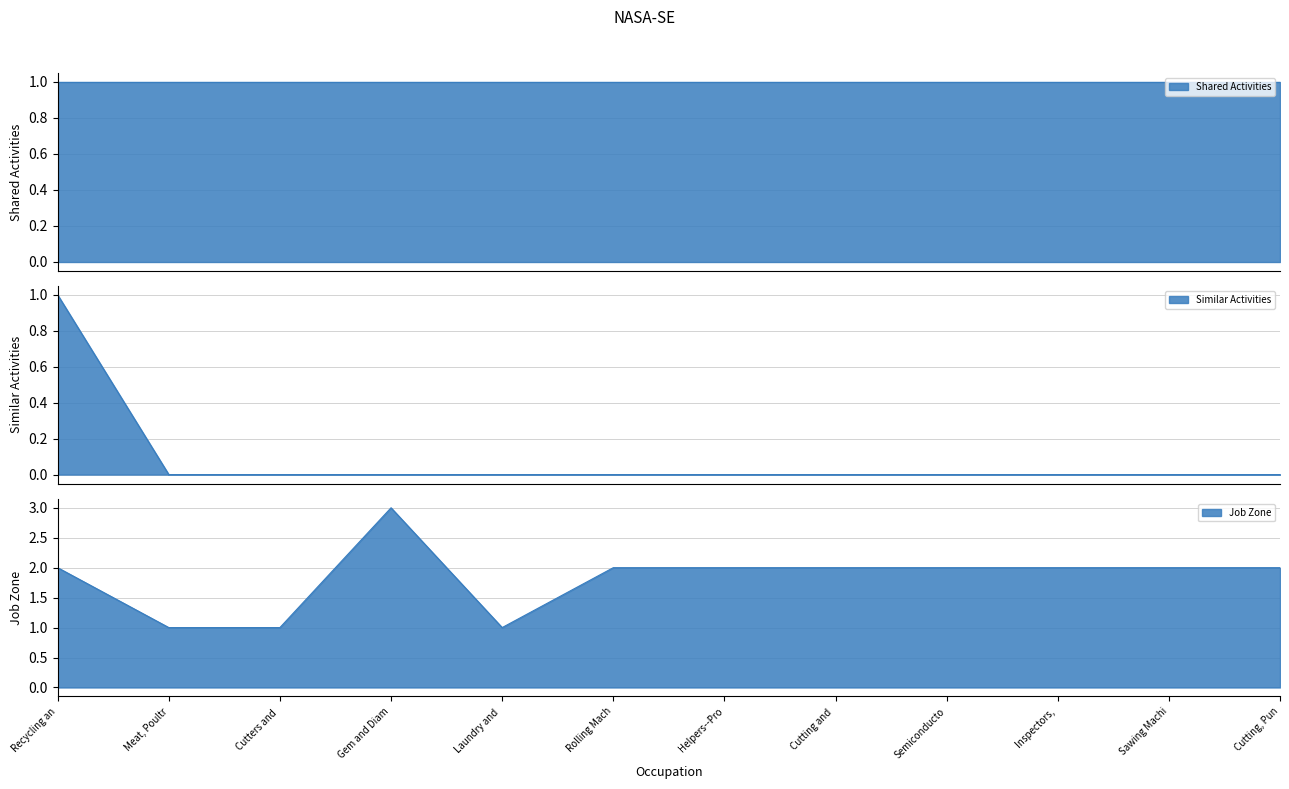

True or false: Similar Activities has more than 2 interior local peaks.

False